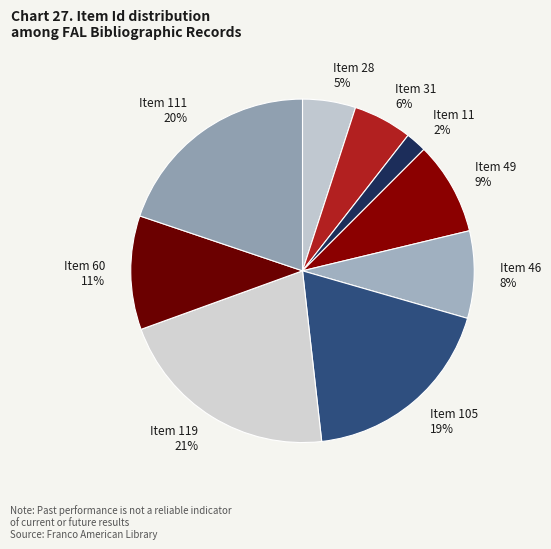

Do Item 28 and Item 31 together represent more than half of the pie?

No